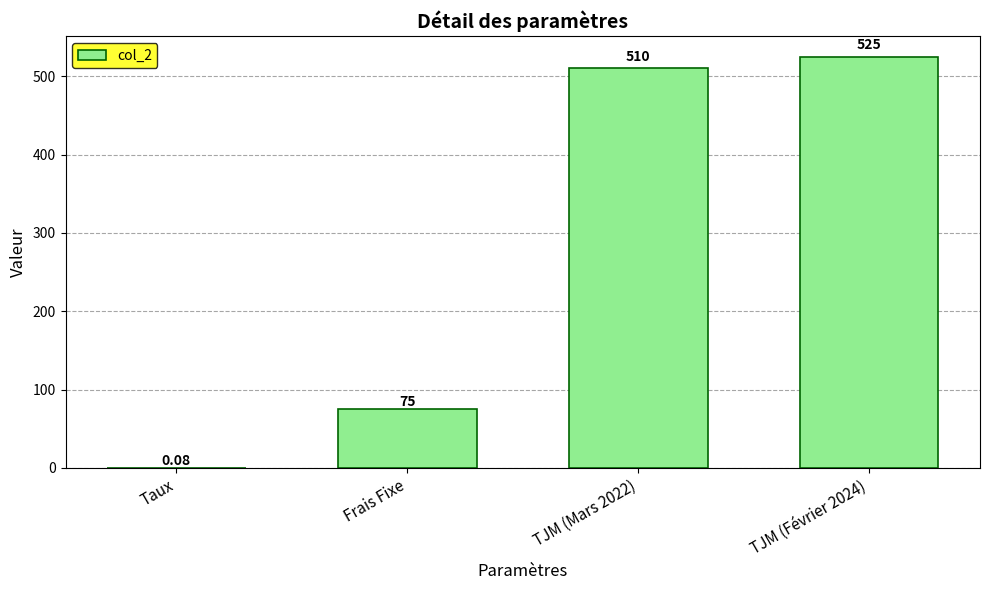

What is the ratio of the value at TJM (Février 2024) to the value at TJM (Mars 2022)?

1.0